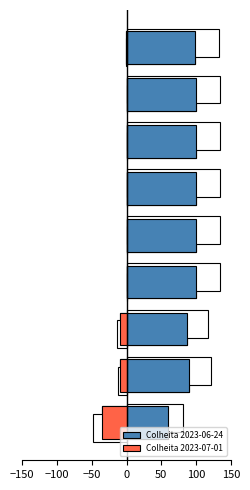

List the series in order of their overall mean, highest first.

Colheita 2023-06-24, Colheita 2023-07-01